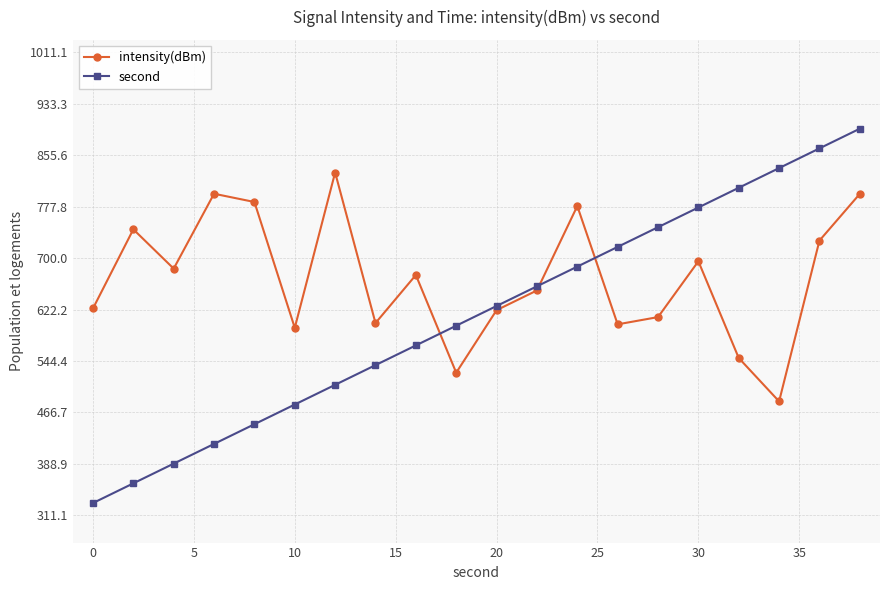

Which series has the largest total across all categories?

intensity(dBm)